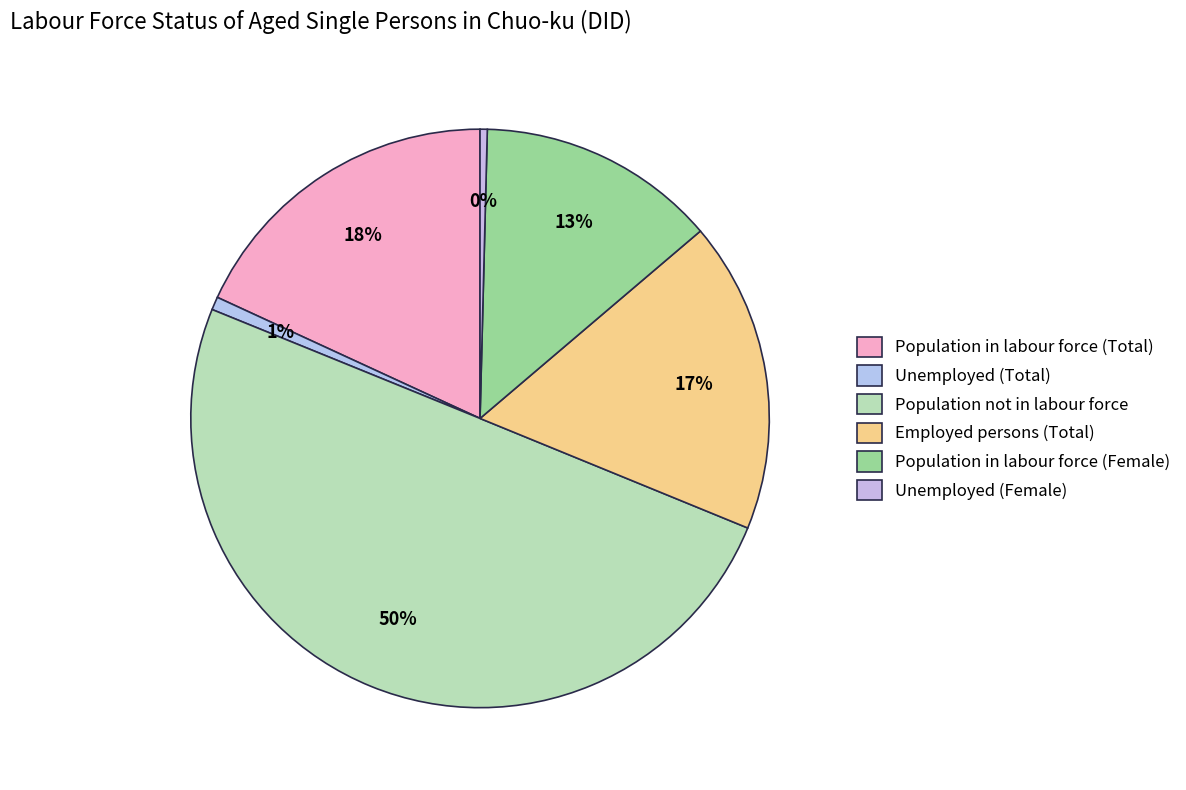

Count the number of slices in the pie.

6